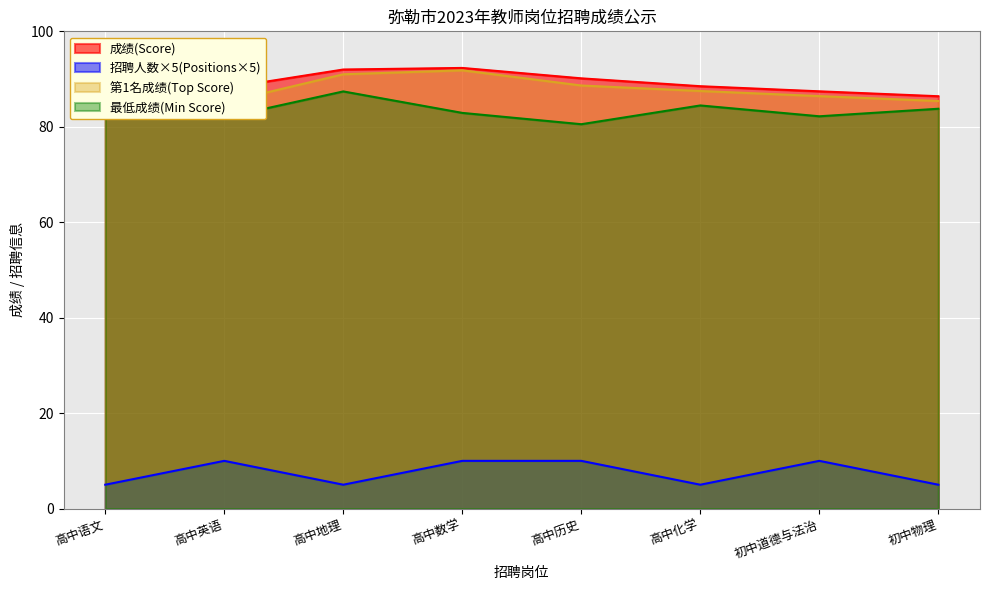

The value of 招聘人数(Positions) at 高中化学 is 7.3. True or false?

False